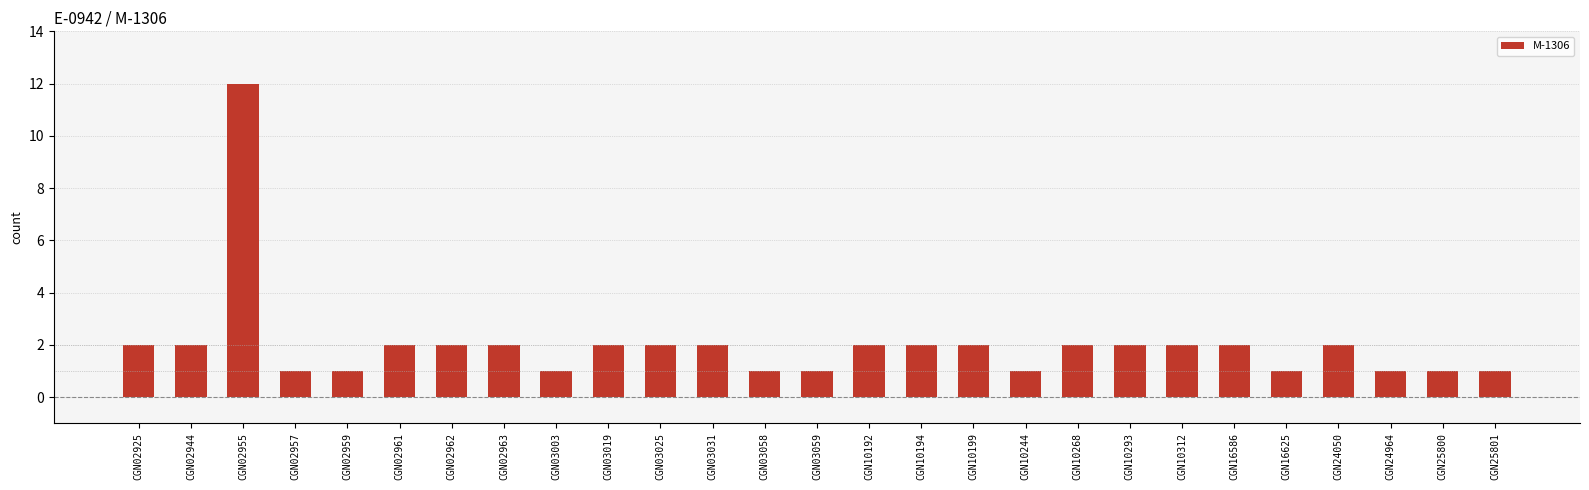

What is the value of the 25th bar from the left?

1